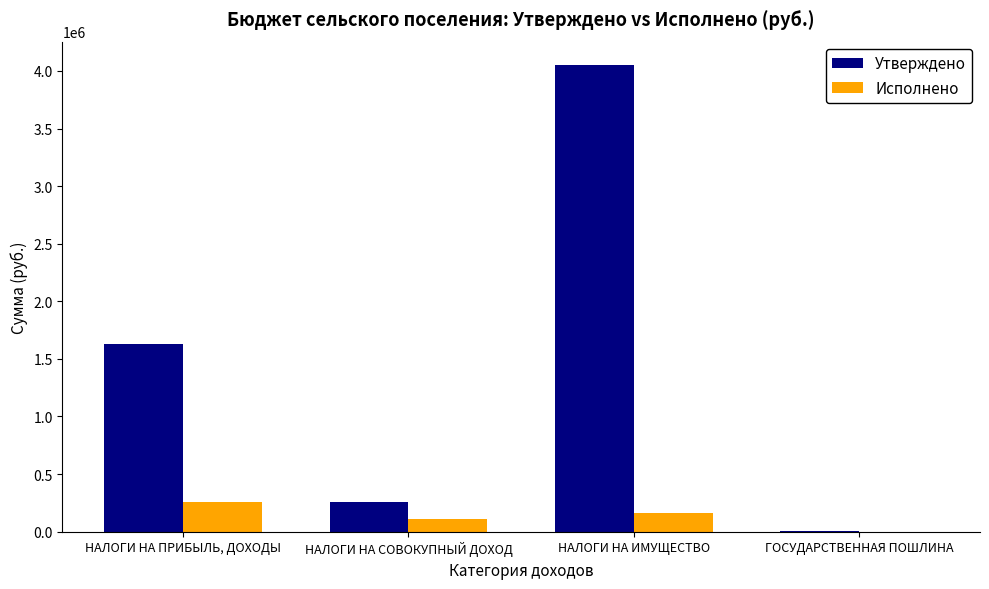

Reading left to right, what are all the values shown in this chart?

Утверждено: НАЛОГИ НА ПРИБЫЛЬ, ДОХОДЫ=1628800.0	НАЛОГИ НА СОВОКУПНЫЙ ДОХОД=260000.0	НАЛОГИ НА ИМУЩЕСТВО=4051500.0	ГОСУДАРСТВЕННАЯ ПОШЛИНА=6300.0
Исполнено: НАЛОГИ НА ПРИБЫЛЬ, ДОХОДЫ=260364.6	НАЛОГИ НА СОВОКУПНЫЙ ДОХОД=112449.2	НАЛОГИ НА ИМУЩЕСТВО=162920.0	ГОСУДАРСТВЕННАЯ ПОШЛИНА=1300.0